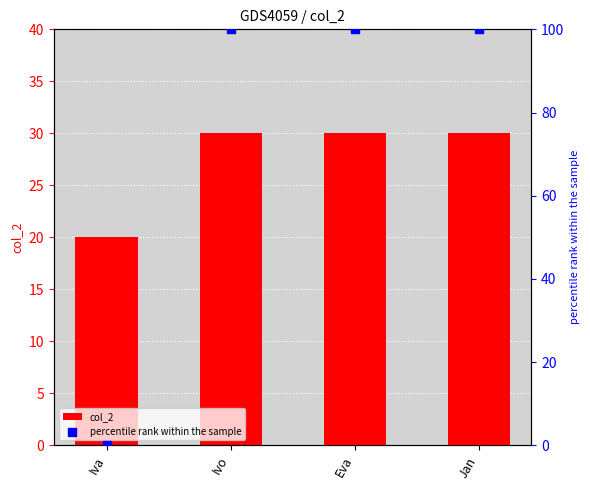

At which category is the sum across all series the highest?

Ivo